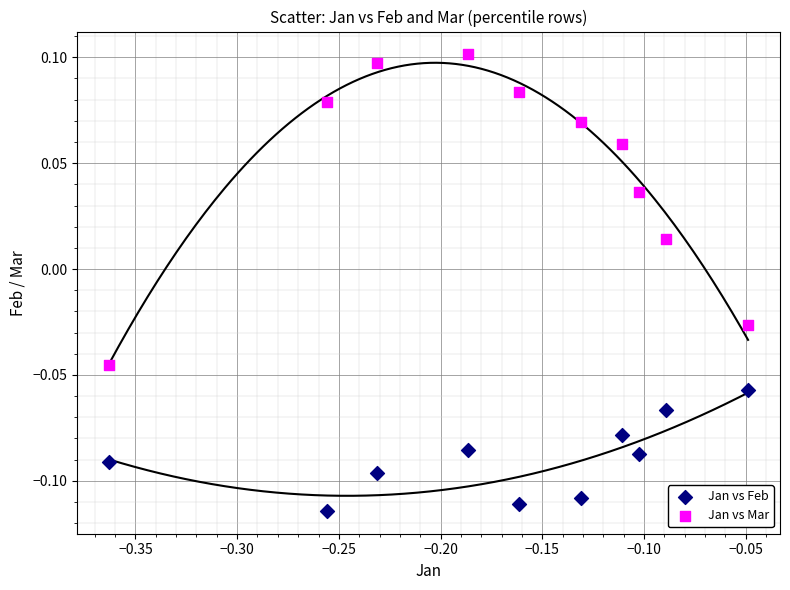

Across all data points, what is the range of X values (max minus min)?

0.3